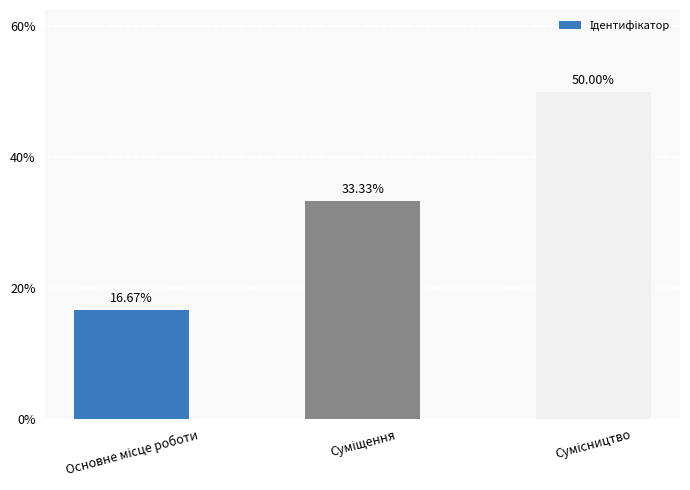

What is the average value?

33.3